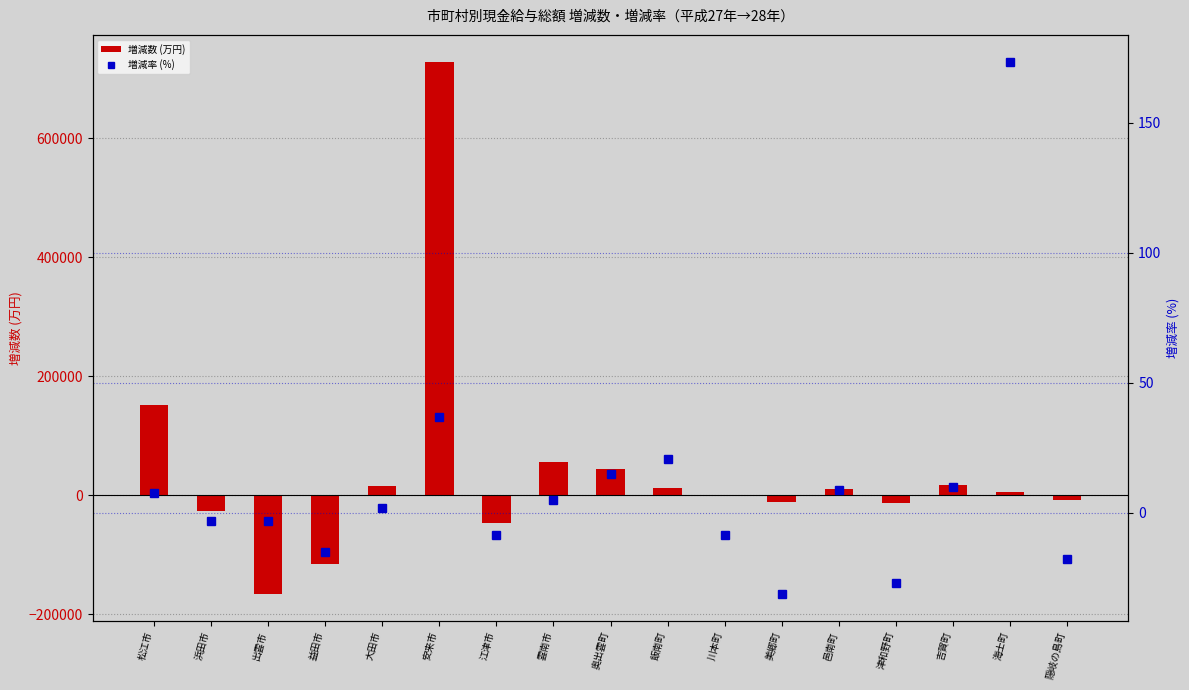

How many positive values does the 増減数 (万円) series have?

9